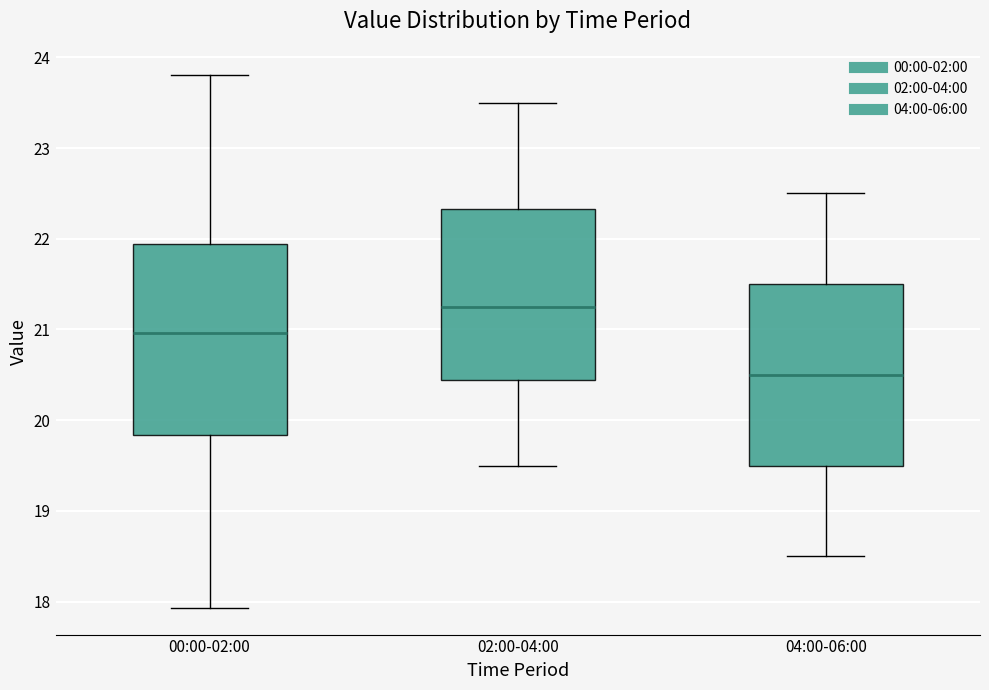

Which box's median line is the highest?

02:00-04:00